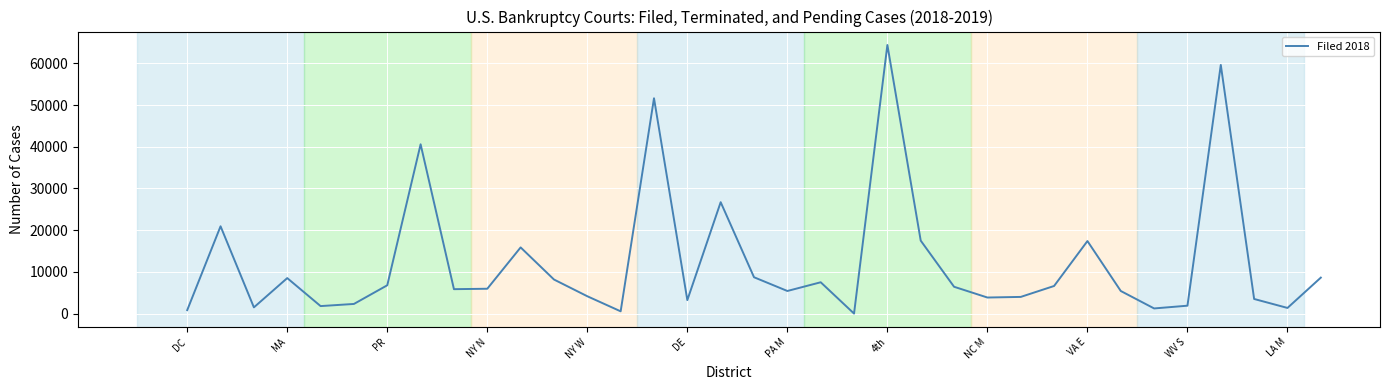

What is the difference between the maximum and minimum values?

64397